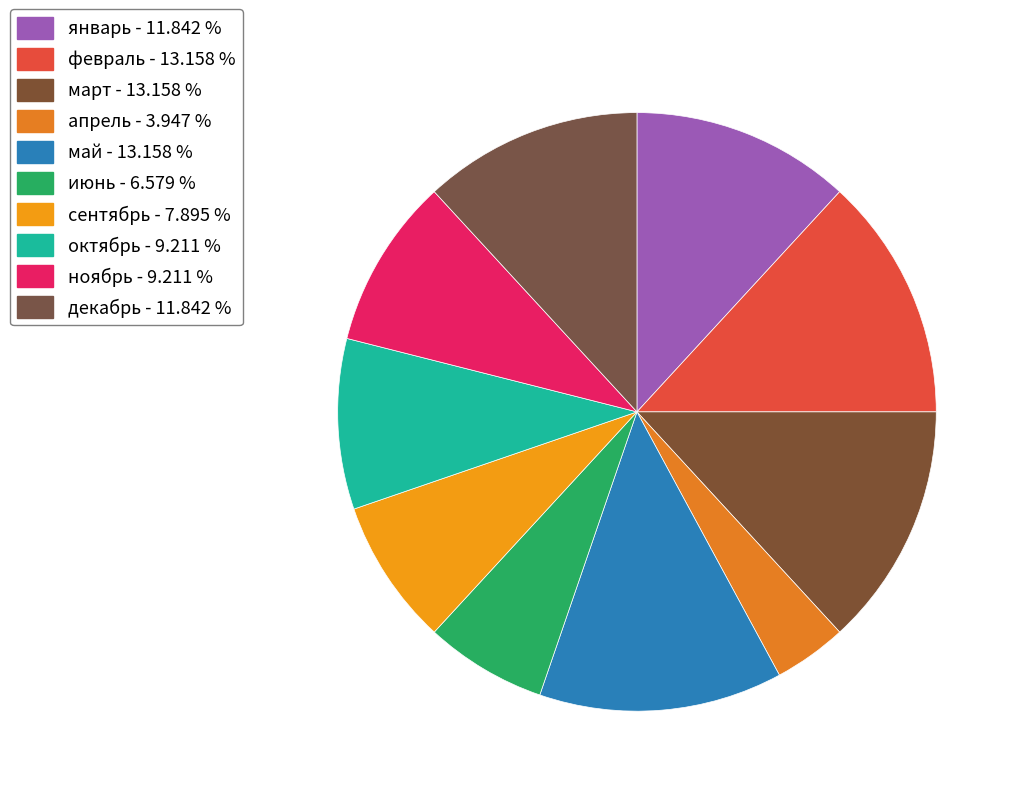

What is the change in value from сентябрь to октябрь?

+1